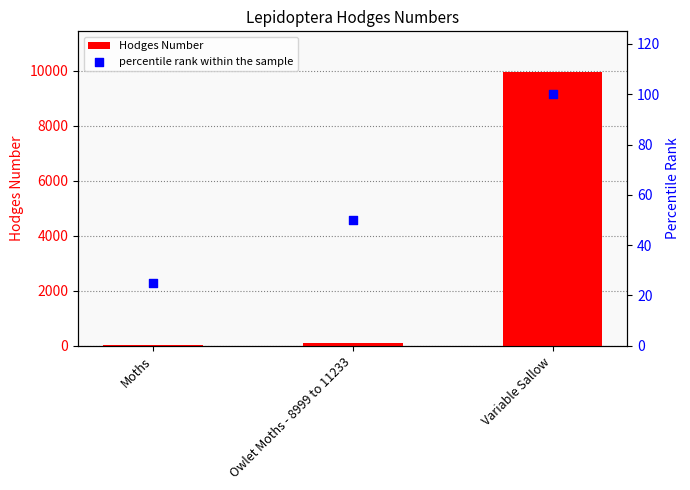

Which series reaches the minimum Y coordinate?

percentile rank within the sample